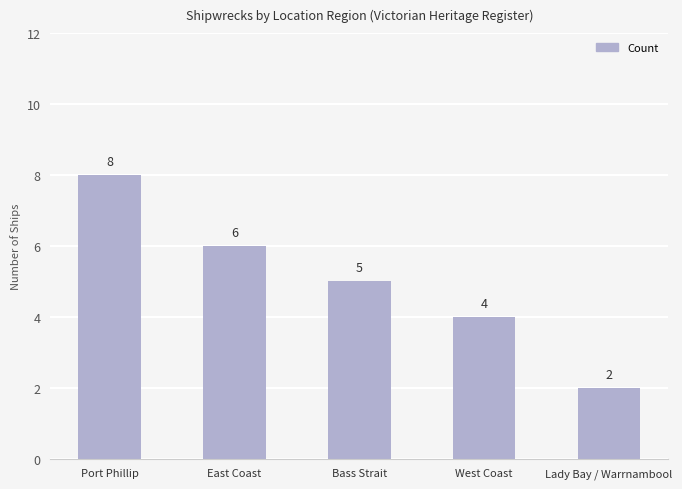

What position from the left is East Coast?

2